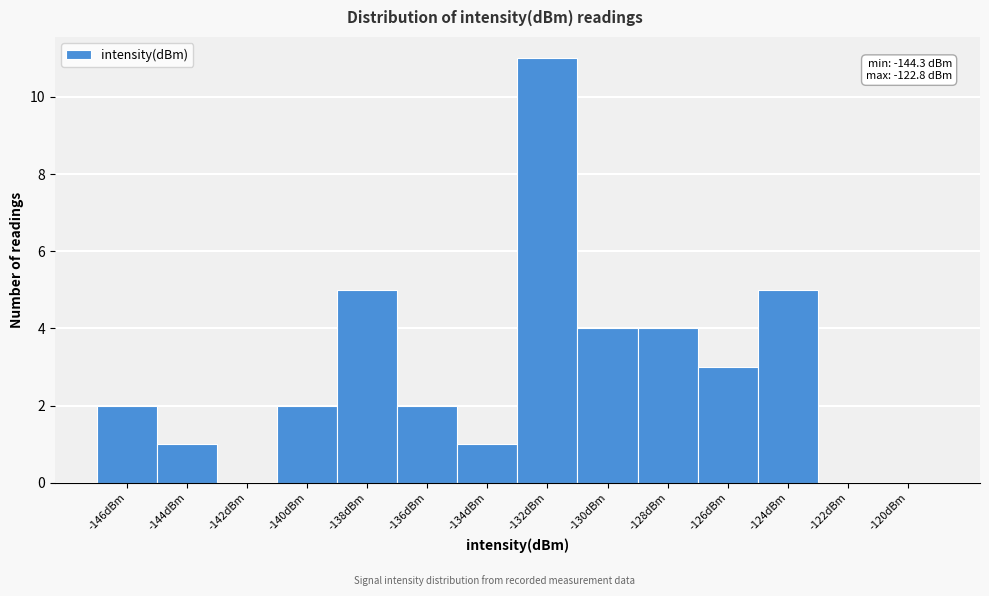

Reading right to left, list all the values displayed in this chart.

-120dBm=0	-122dBm=0	-124dBm=5	-126dBm=3	-128dBm=4	-130dBm=4	-132dBm=11	-134dBm=1	-136dBm=2	-138dBm=5	-140dBm=2	-142dBm=0	-144dBm=1	-146dBm=2